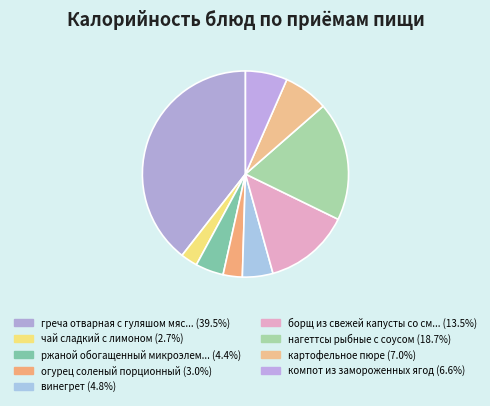

To the nearest percent, what is the difference between the largest and smallest slice percentages?

37%